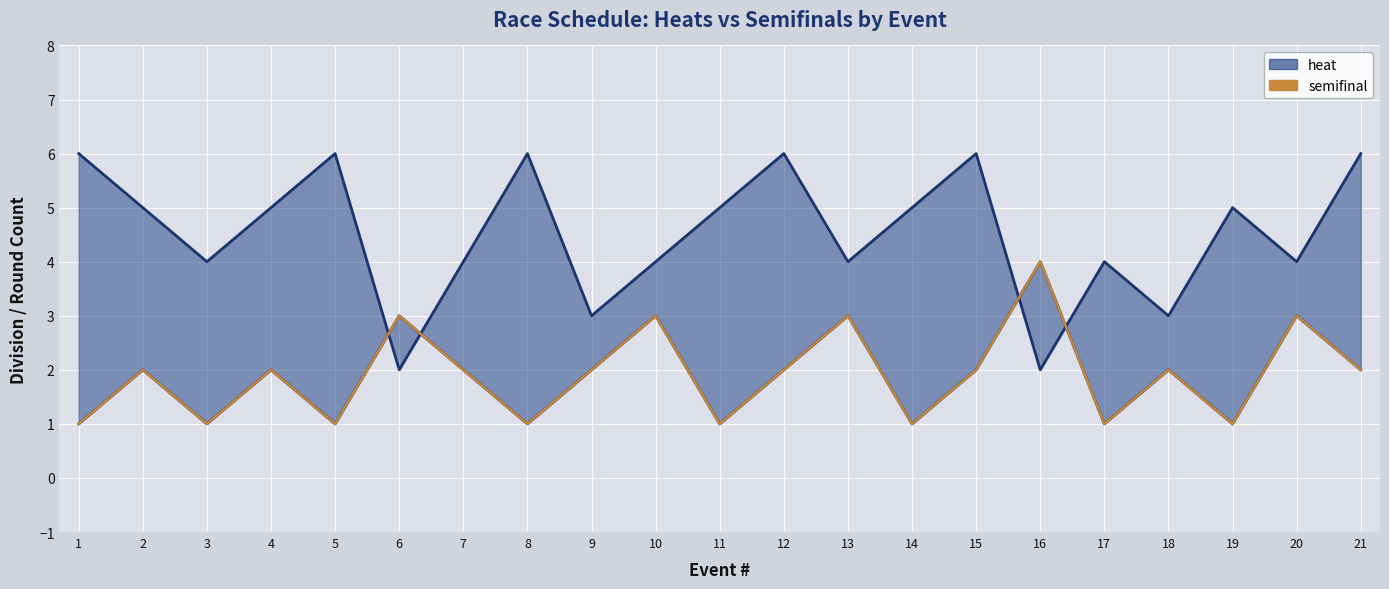

At which category does the data reach its first local peak?

2